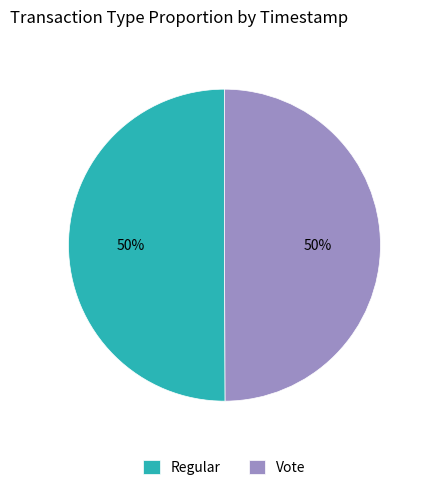

Is the sum of Vote and Regular greater than half?

Yes